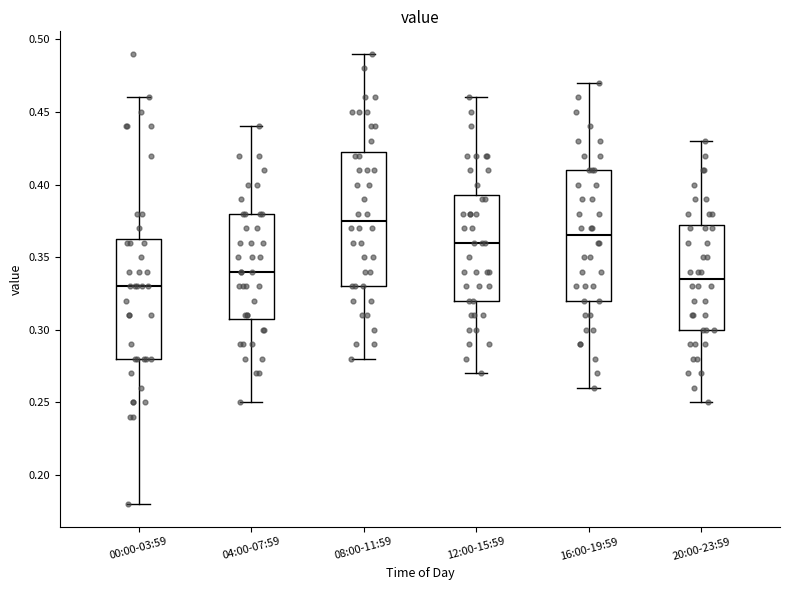

Which box has the highest median line?

08:00-11:59